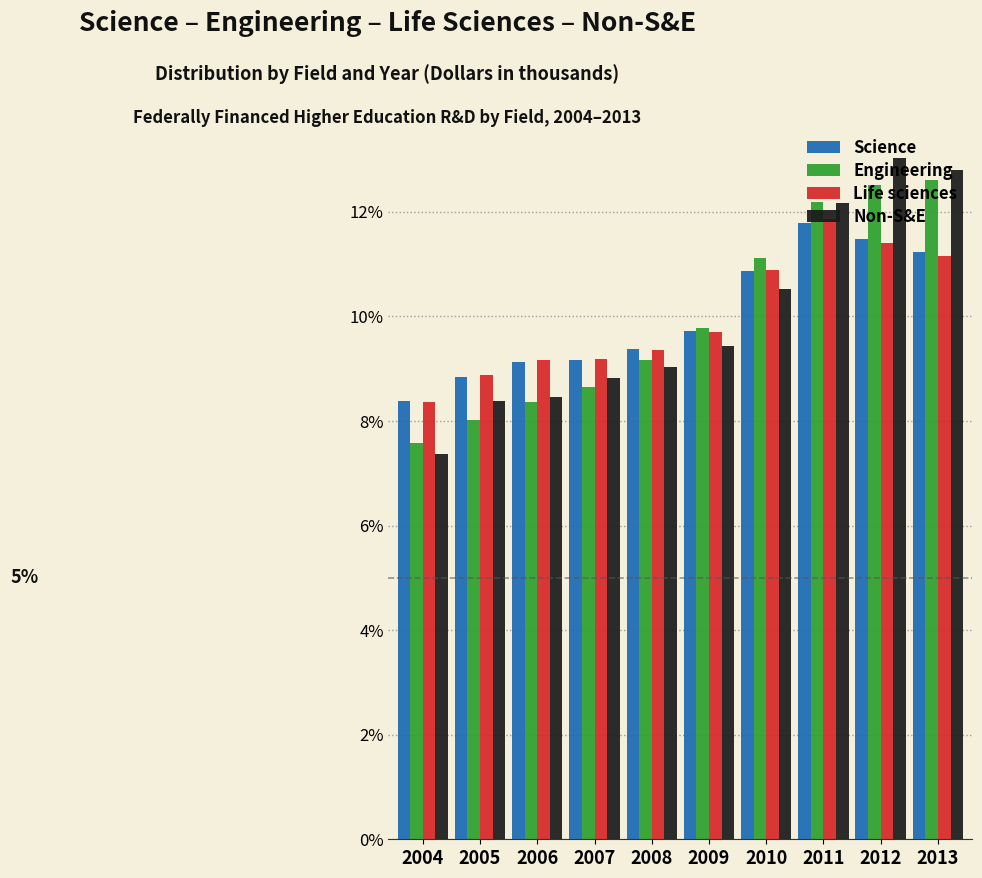

Does the chart contain any negative values?

No